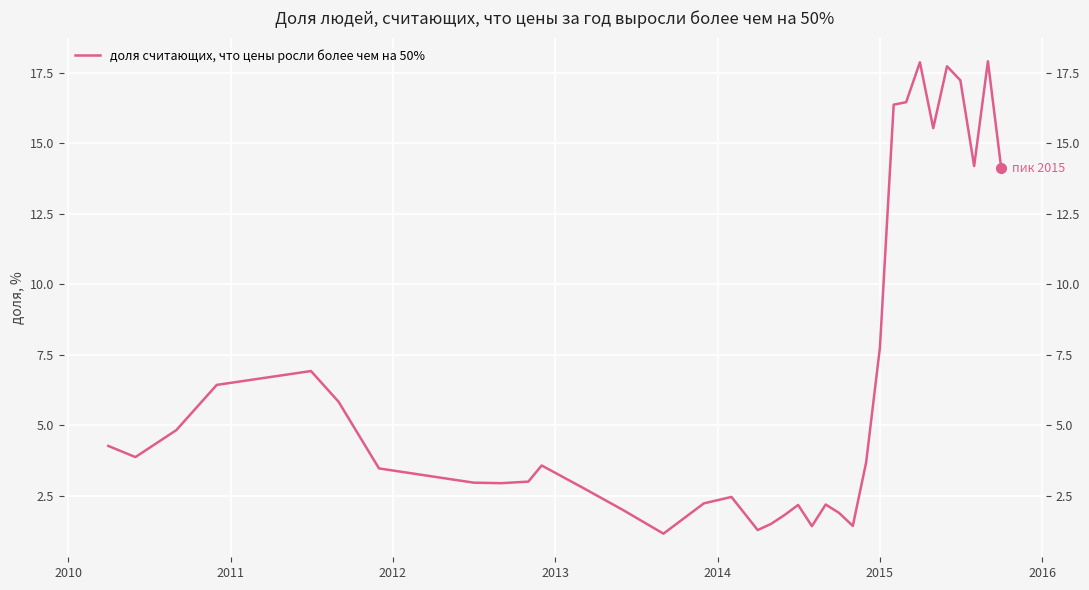

Reading right to left, what are all the values shown in this chart?

14.1	17.9	14.2	17.2	17.7	15.5	17.9	16.5	16.4	7.8	3.7	1.4	1.9	2.2	1.4	2.2	1.8	1.5	1.3	2.5	2.2	1.2	2.0	2.8	3.6	3.0	3.0	3.0	3.5	5.8	6.9	6.4	4.8	3.9	4.3